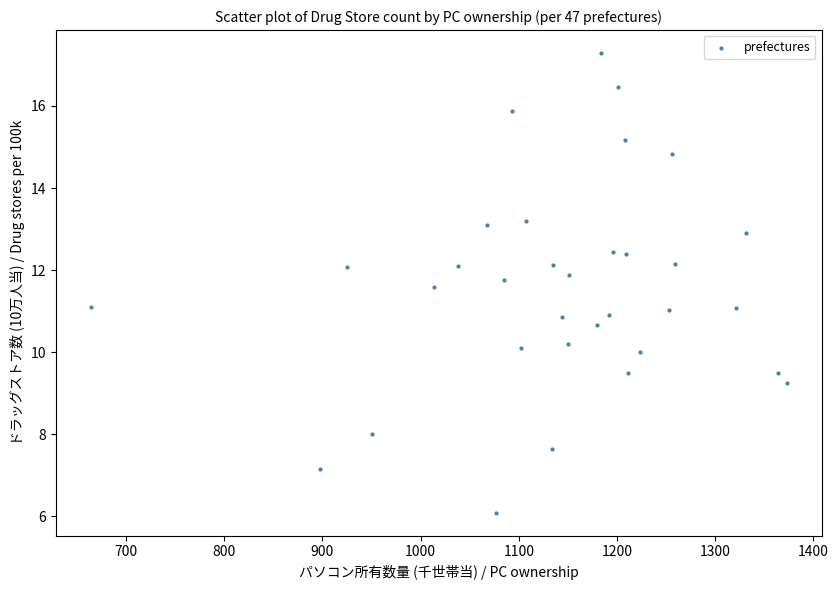

What is the range of Y values (max minus min)?

11.2